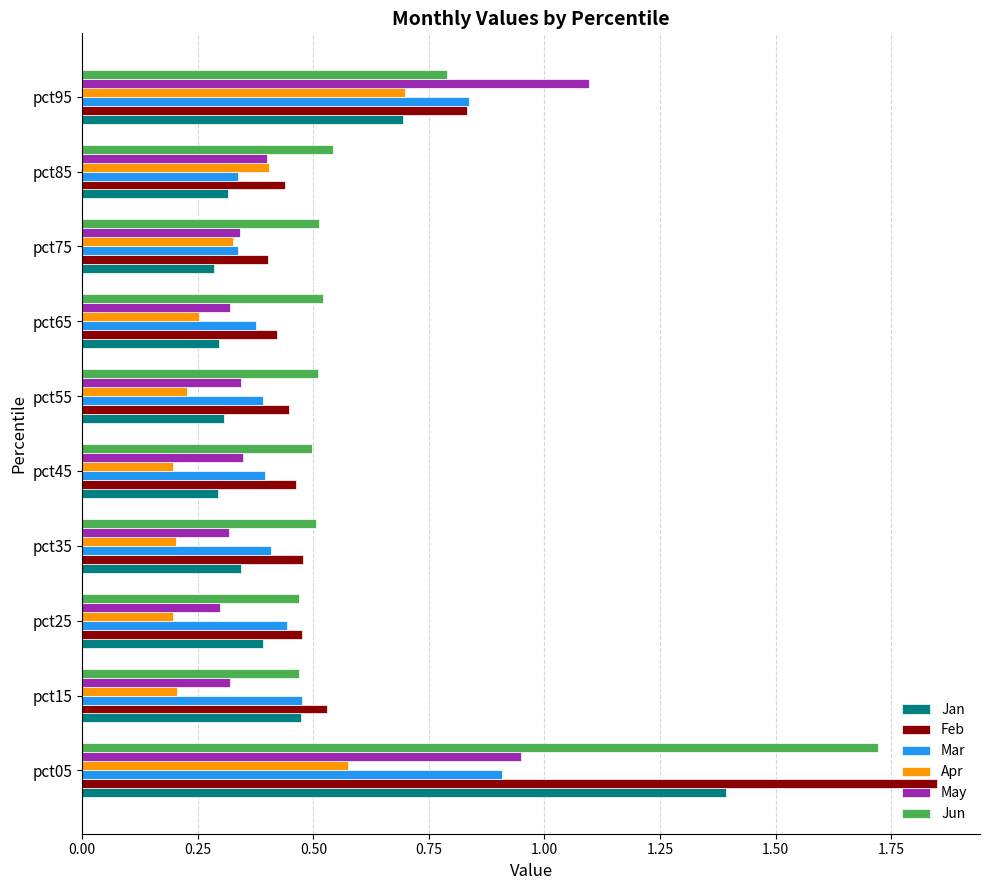

Rank the series by their maximum value, from lowest to highest.

Apr, Mar, May, Jan, Jun, Feb